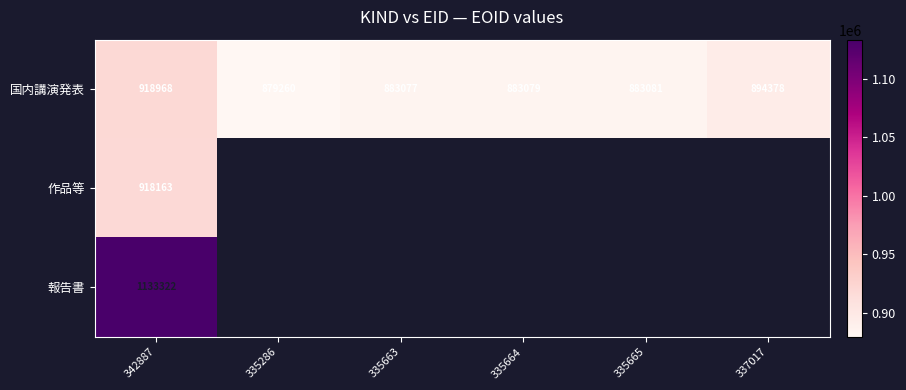

At which category does the chart reach its minimum across all series?

335286